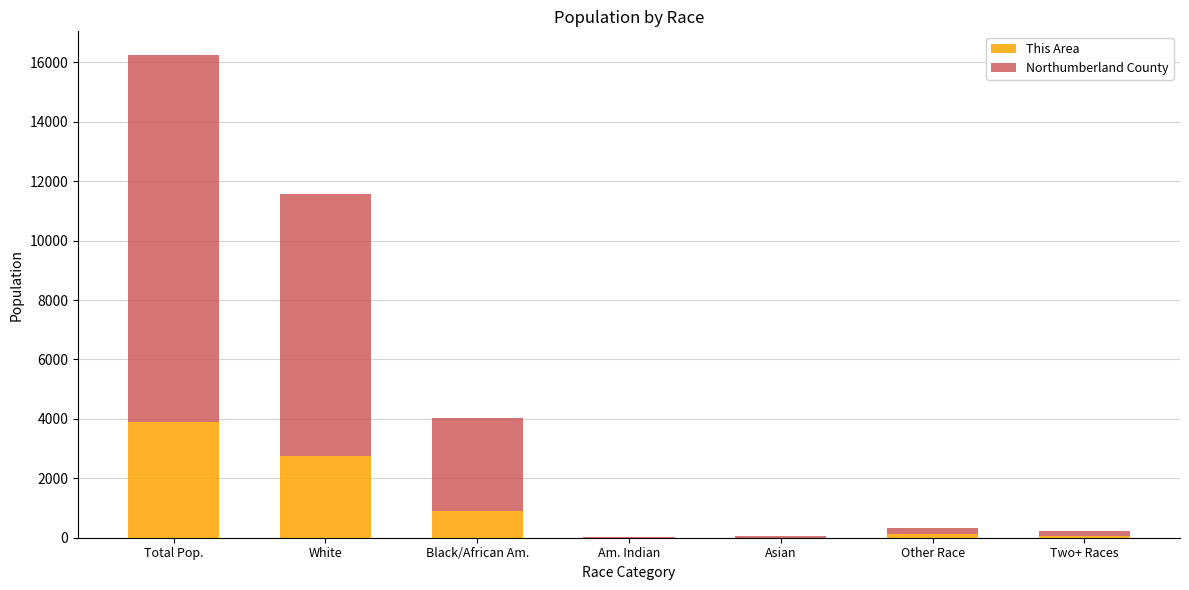

What is the difference between the This Area values at Two+ Races and Total Pop.?

3829